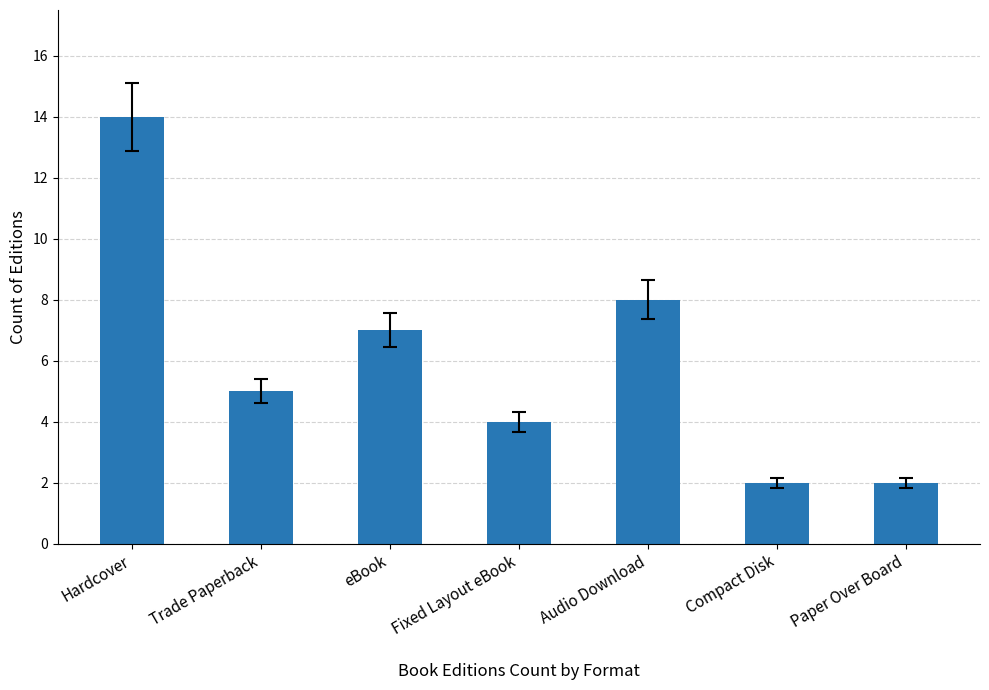

Which has a higher value, Hardcover or Fixed Layout eBook?

Hardcover